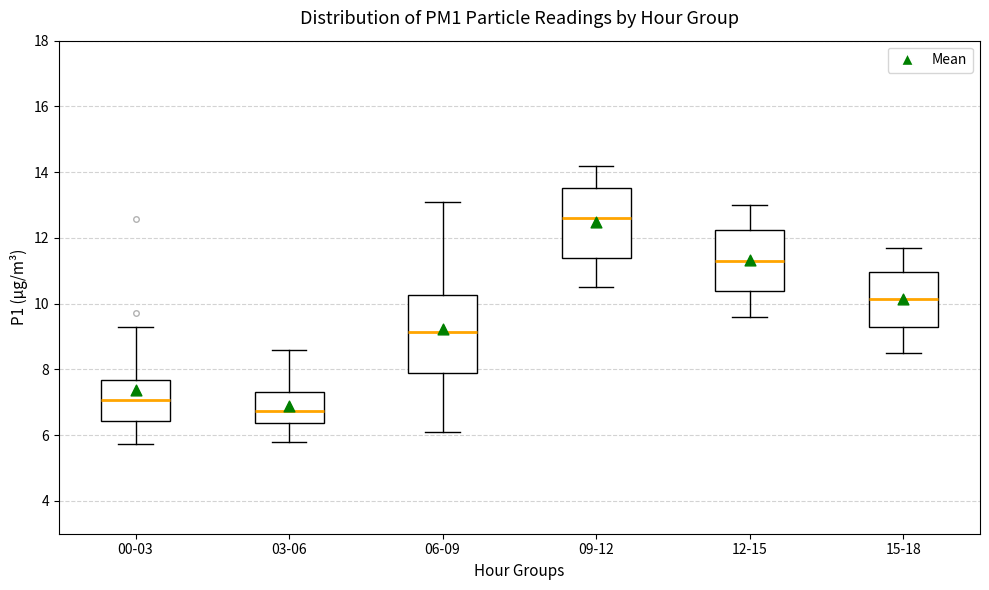

Reading left to right, read every box against the y-axis: the position of its median line, the range the box covers, and the ends of its whiskers. The values are not printed on the chart, so give them approximately, as read against the axis.

00-03: median 7.0, box 6.4 to 7.6, whiskers 5.8 to 9.4
03-06: median 6.8, box 6.4 to 7.4, whiskers 5.8 to 8.6
06-09: median 9.2, box 8.0 to 10.2, whiskers 6.2 to 13.2
09-12: median 12.6, box 11.4 to 13.6, whiskers 10.6 to 14.2
12-15: median 11.4, box 10.4 to 12.2, whiskers 9.6 to 13.0
15-18: median 10.2, box 9.4 to 11.0, whiskers 8.6 to 11.8